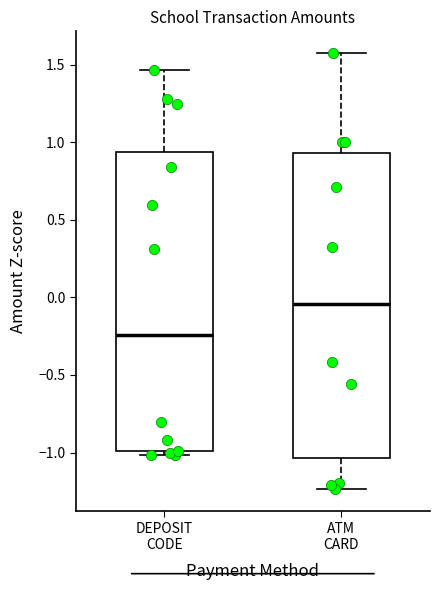

Reading left to right, transcribe this box plot: for each box, give where its median line is, the range the box spans, and where its two whiskers end, as read against the y-axis. The values are not printed on the chart, so give them approximately, as read against the axis.

DEPOSIT CODE: median -0.25, box -1.00 to 0.95, whiskers -1.00 (just below the box's lower edge) to 1.45
ATM CARD: median -0.05, box -1.05 to 0.95, whiskers -1.25 to 1.55